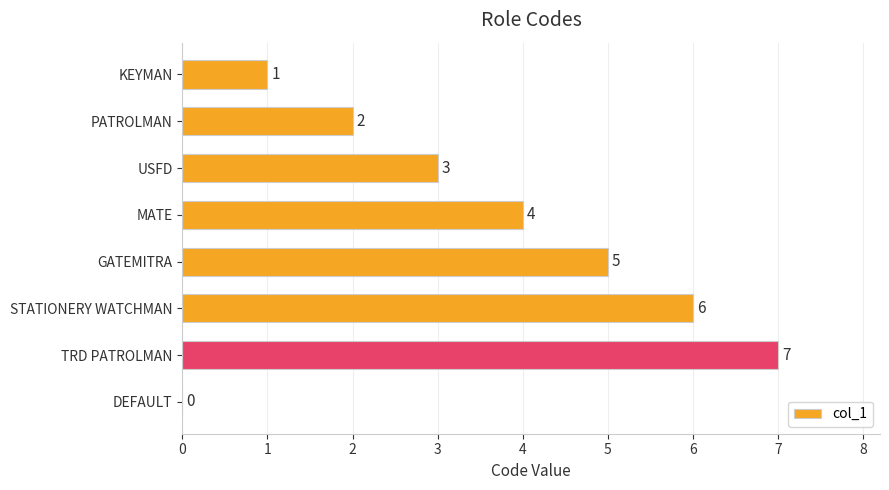

Between USFD and PATROLMAN, which is larger?

USFD